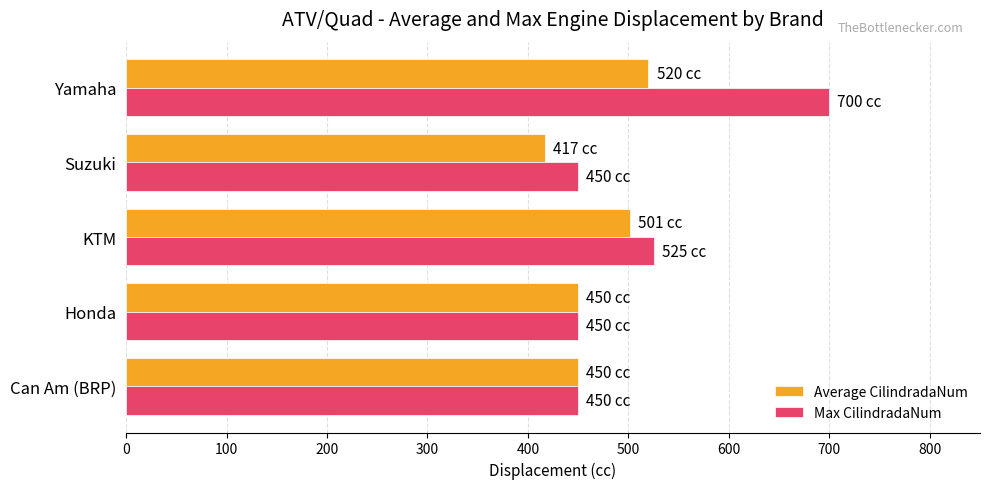

What is the maximum value for Max CilindradaNum?

700.0